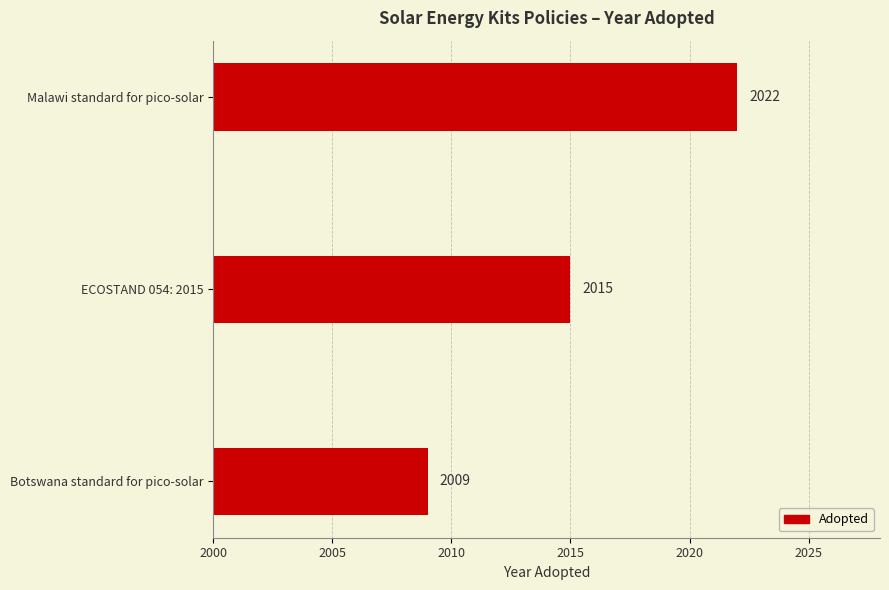

Reading top to bottom, what are all the values shown in this chart?

Malawi standard for pico-solar=2022	ECOSTAND 054: 2015=2015	Botswana standard for pico-solar=2009